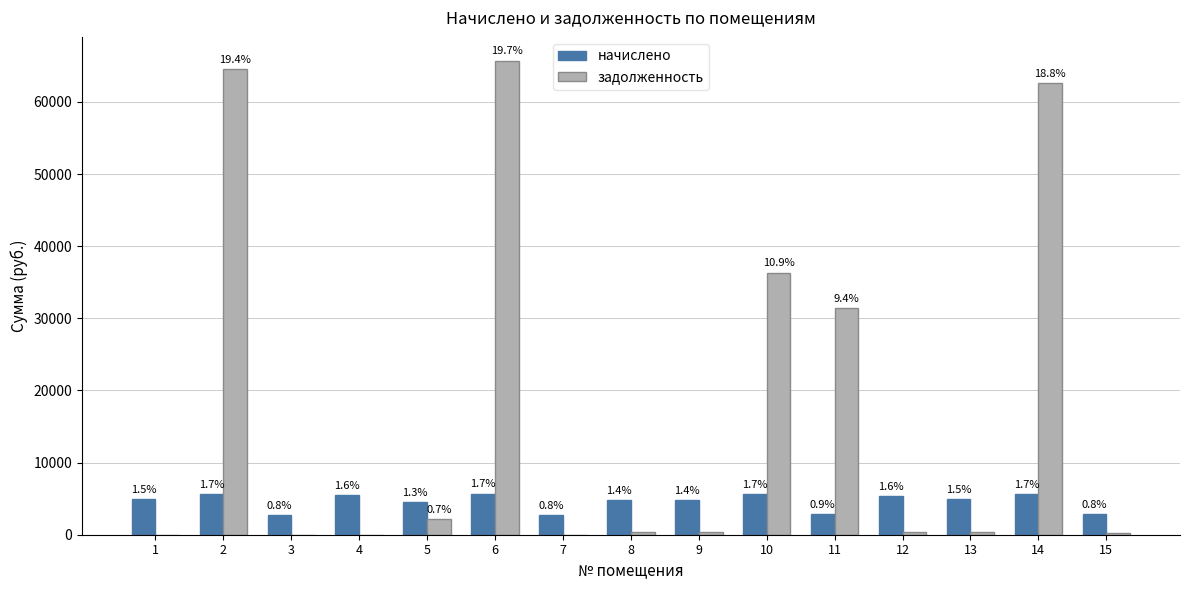

What are all the series names shown in the legend?

начислено, задолженность